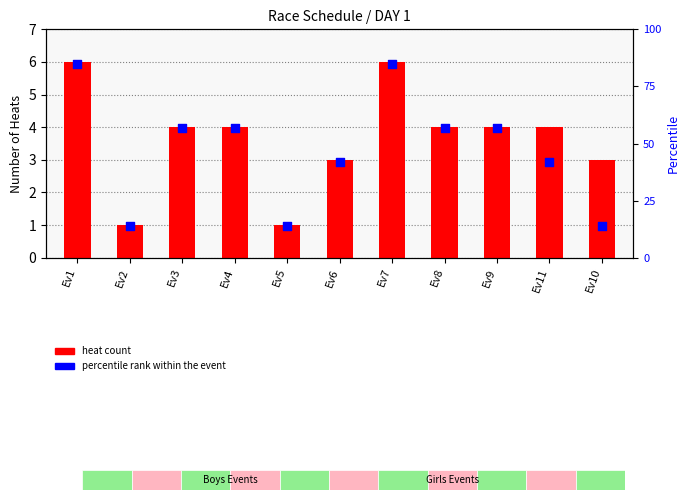

Is the value of heat count at Ev2 greater than the value of percentile rank within the event at Ev6?

No